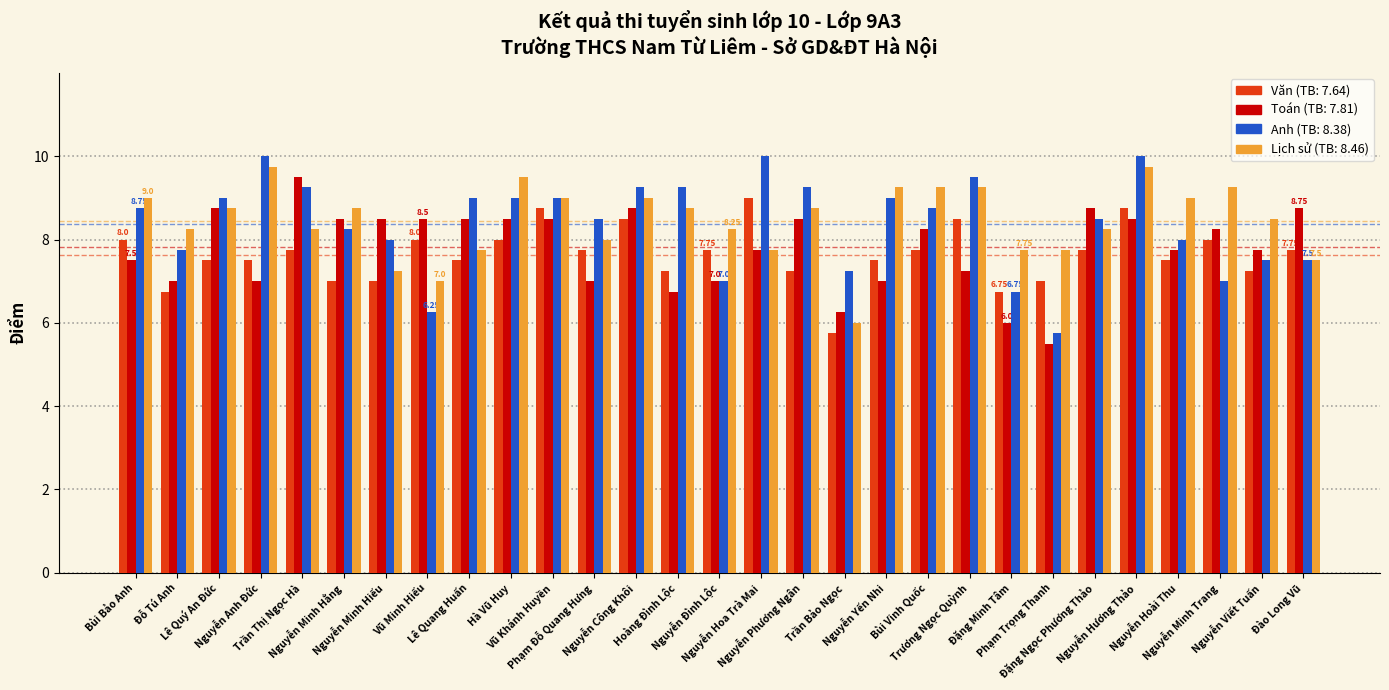

How many data points does each series have?

29